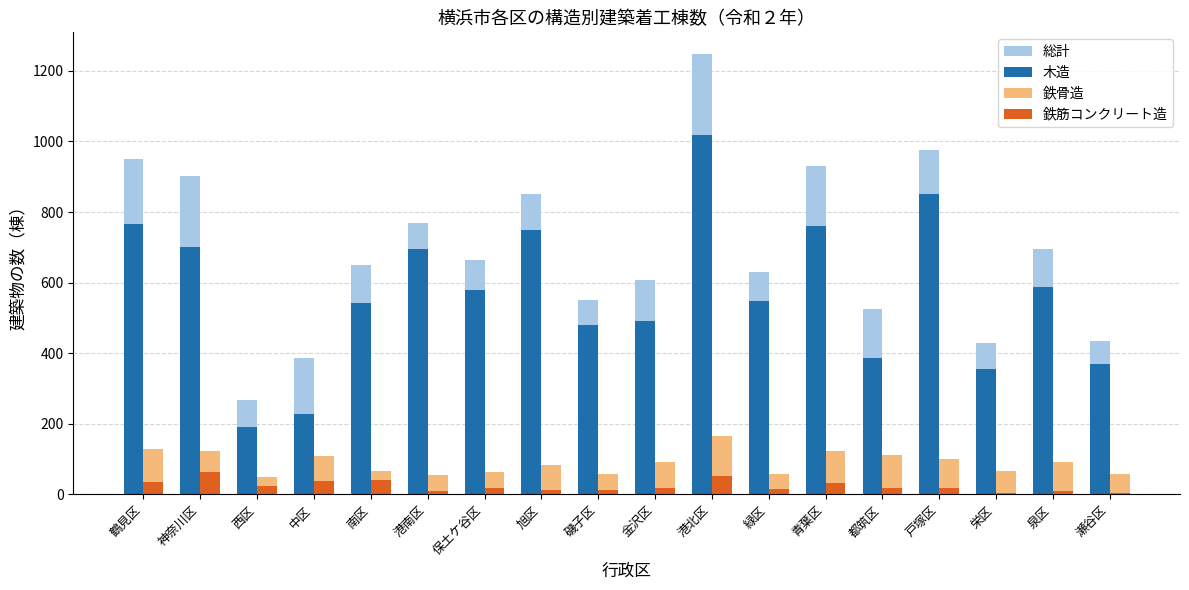

How many values in the 木造 series are below 578?

9